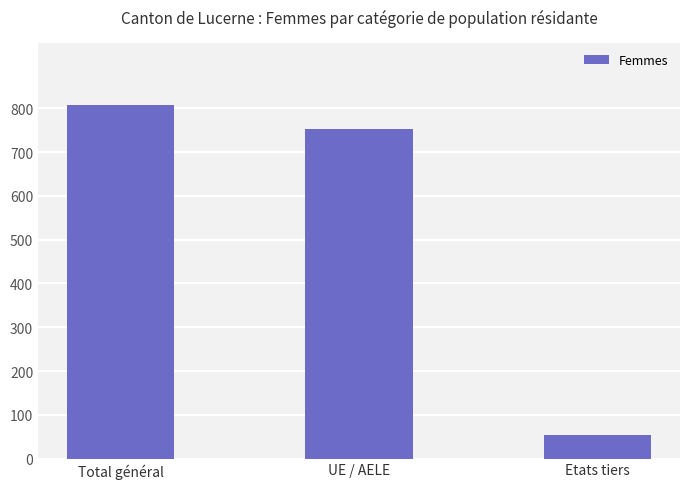

What is the difference between the values at UE / AELE and Etats tiers?

697